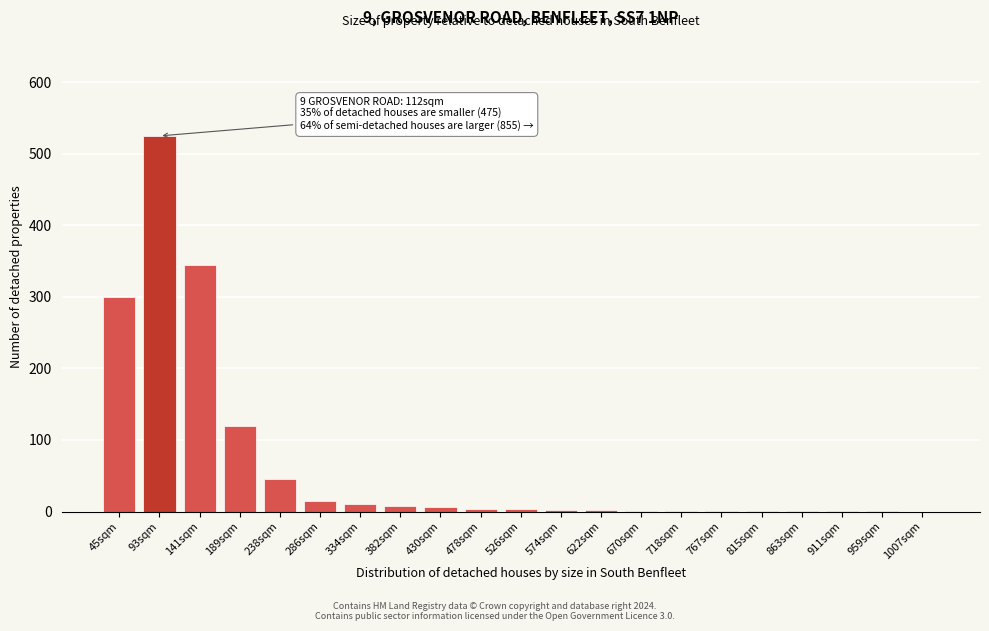

True or false: the data shows 45 at 238sqm.

True